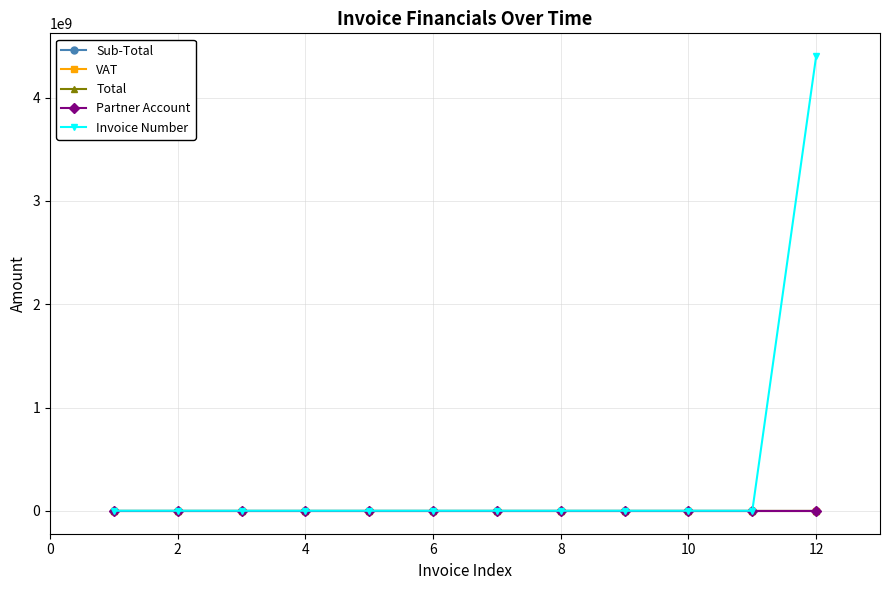

What is the greatest value displayed?

4401009652.0